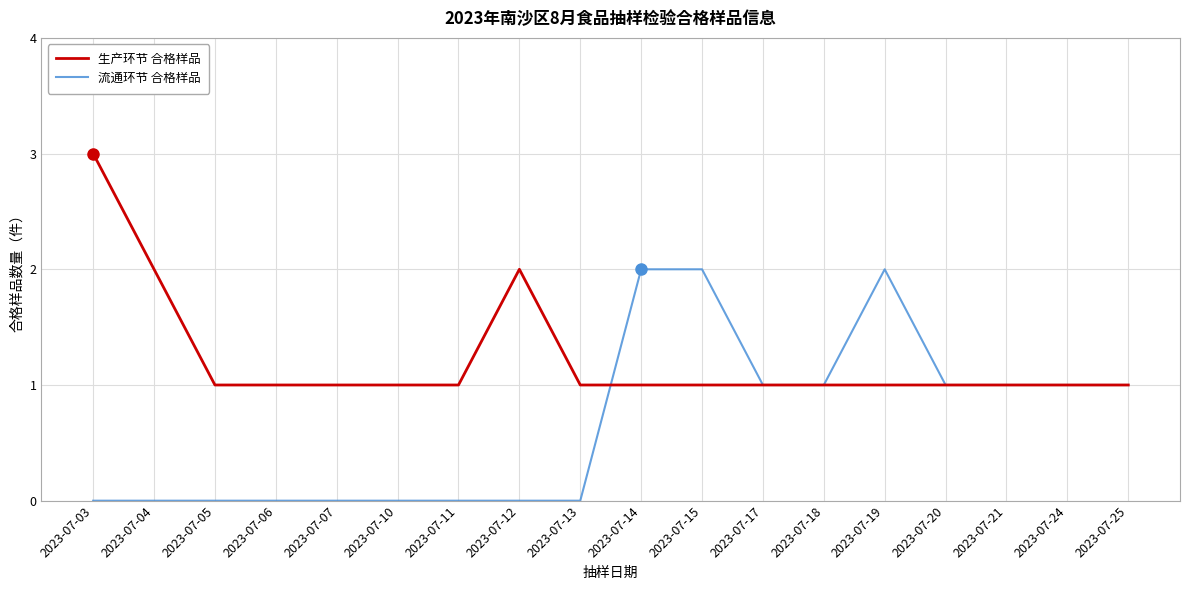

What is the difference between the highest and lowest values at 2023-07-03?

3